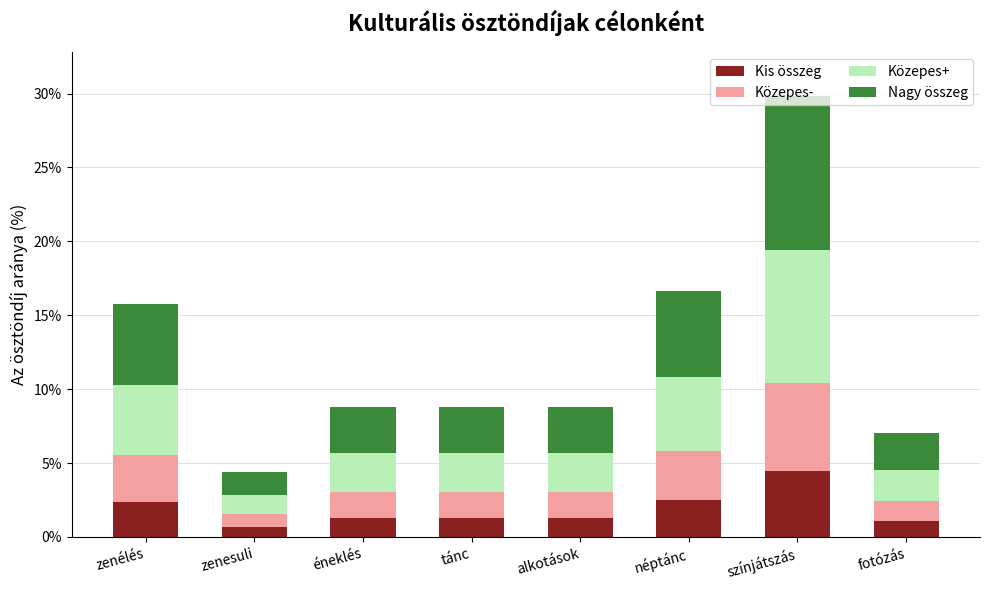

What is the sum of all Kis összeg values?

15.0